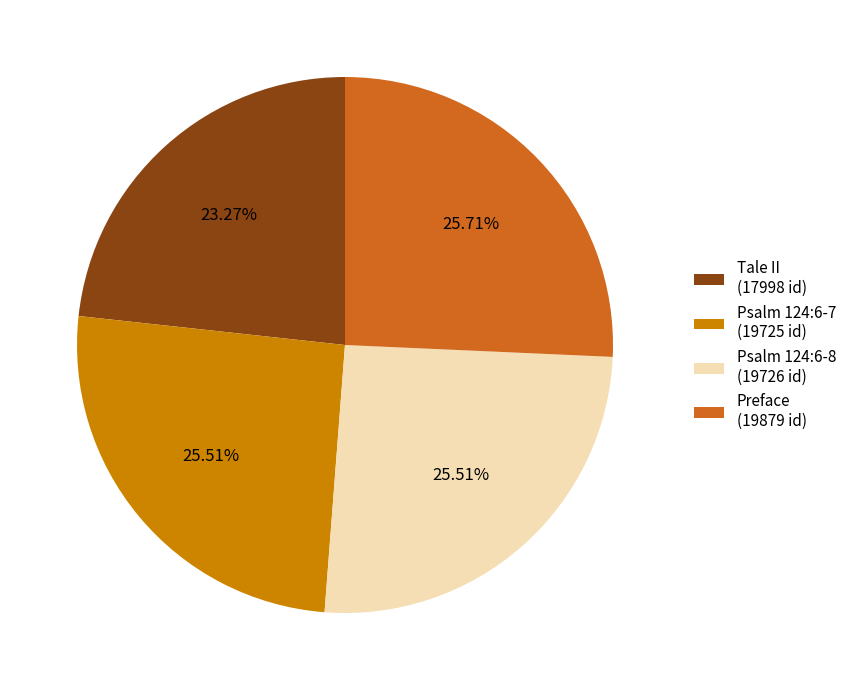

To the nearest percent, what percentage of the pie is Preface?

26%